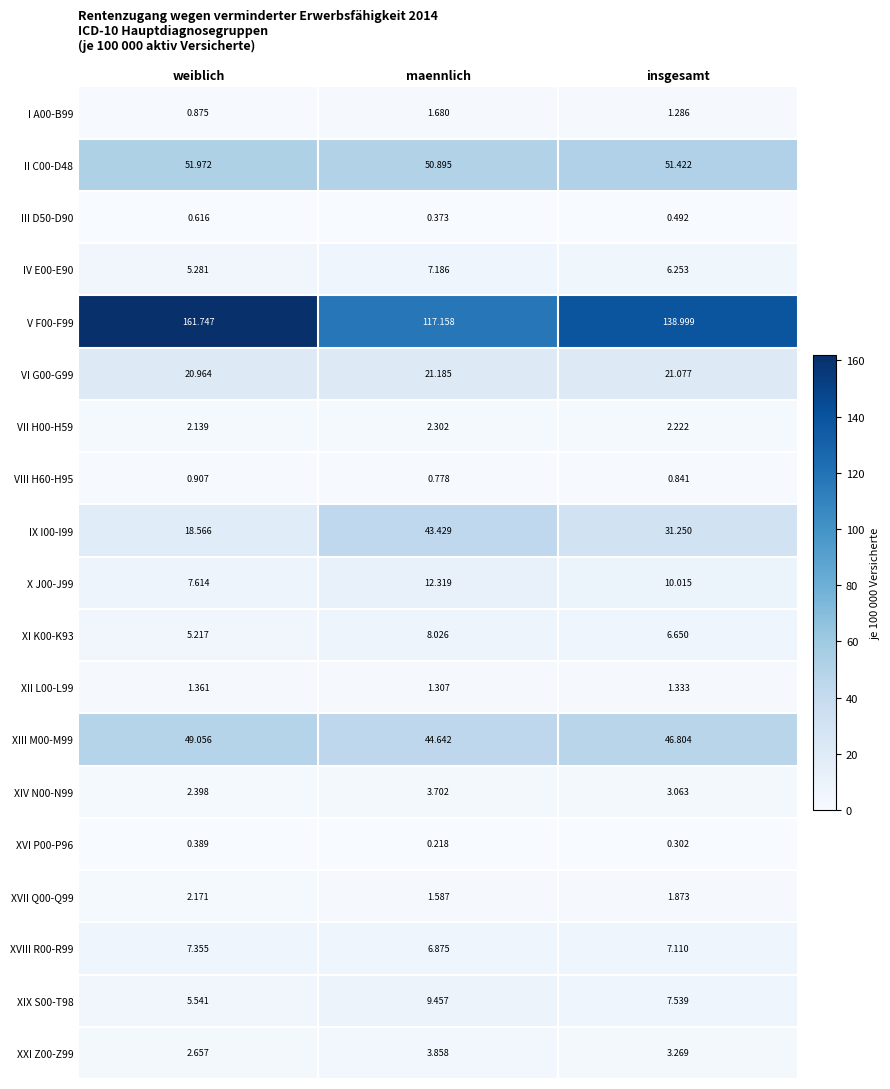

Which label corresponds to the smallest value in the chart?

maennlich